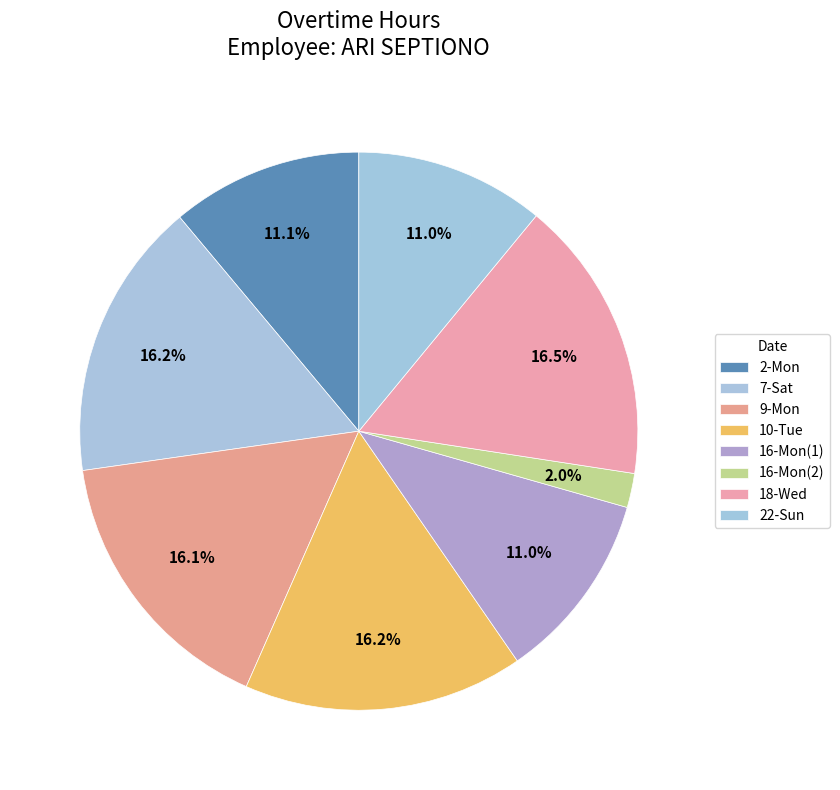

Count the number of slices in the pie.

8